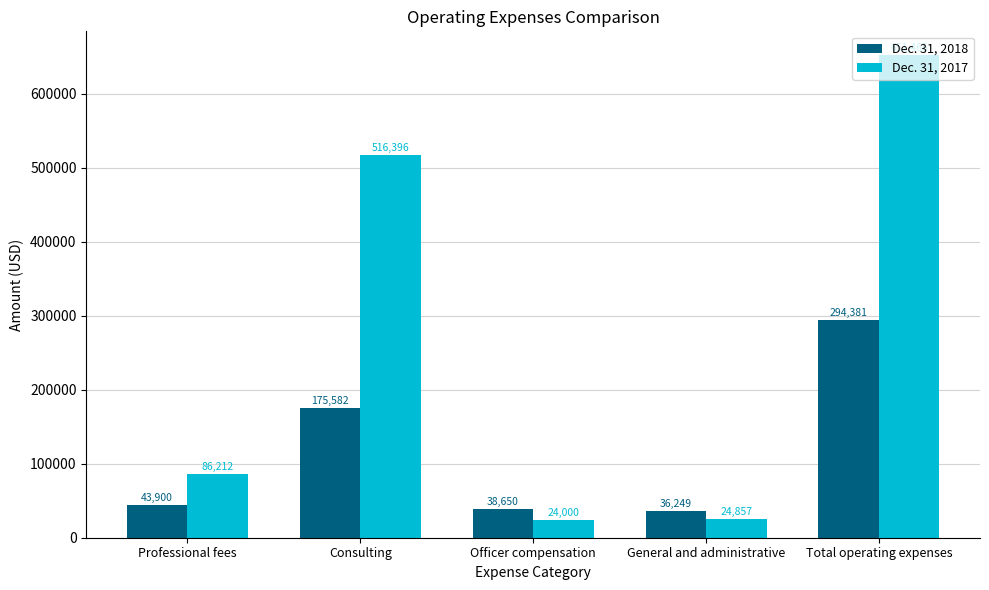

What is the average value of the Dec. 31, 2017 series?

260586